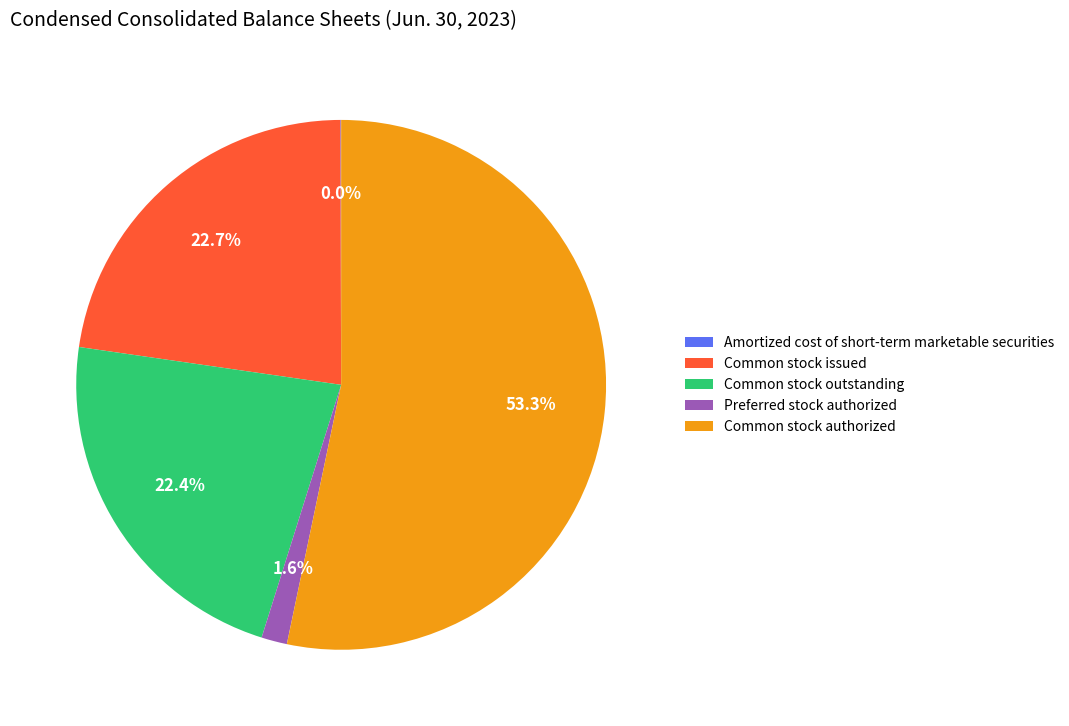

Is there a majority slice in this chart?

Yes